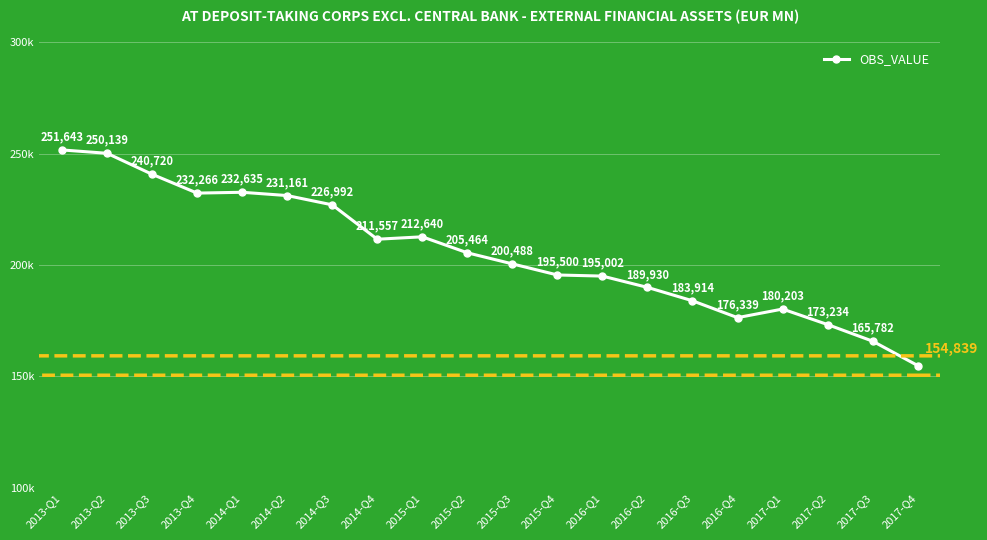

How many lines are shown in the chart?

1